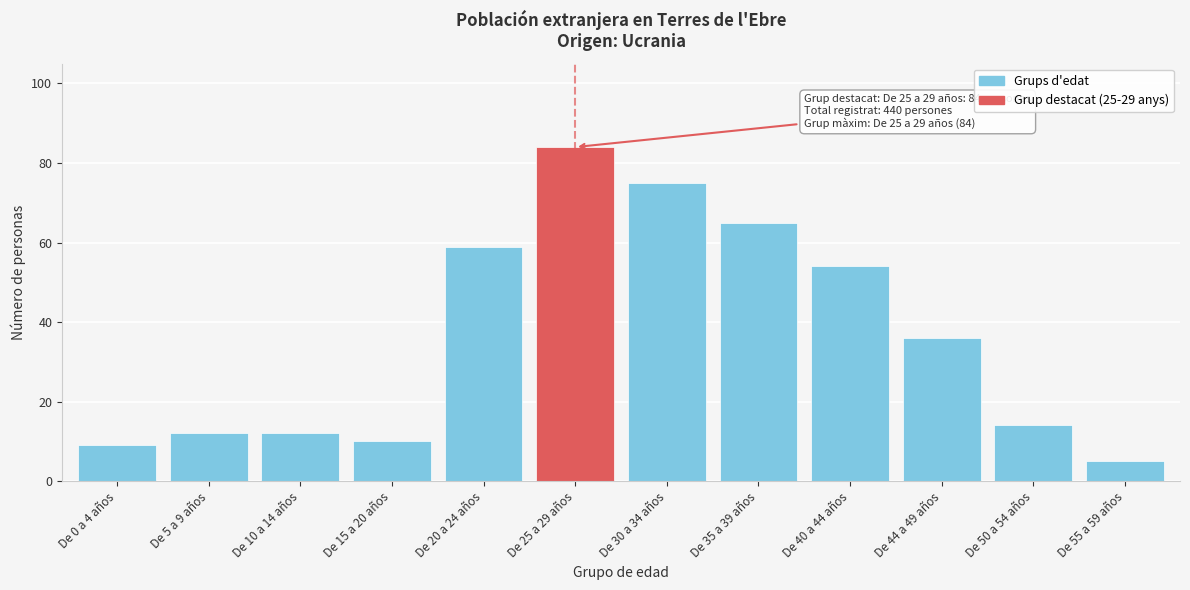

Reading left to right, what are all the values shown in this chart?

De 0 a 4 años=9	De 5 a 9 años=12	De 10 a 14 años=12	De 15 a 20 años=10	De 20 a 24 años=59	De 25 a 29 años=84	De 30 a 34 años=75	De 35 a 39 años=65	De 40 a 44 años=54	De 44 a 49 años=36	De 50 a 54 años=14	De 55 a 59 años=5